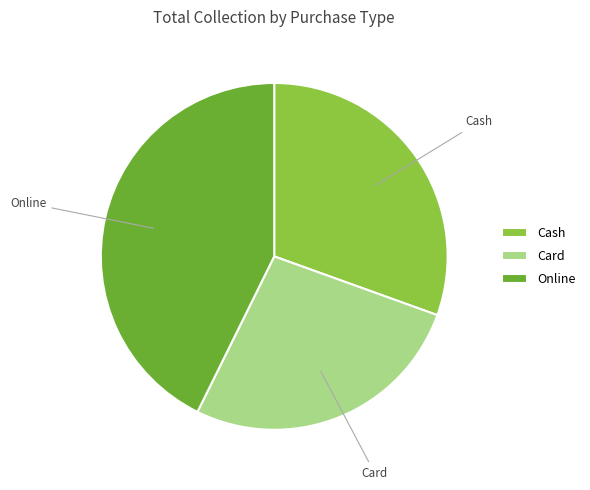

What is the ratio of the value at Card to the value at Online?

0.6